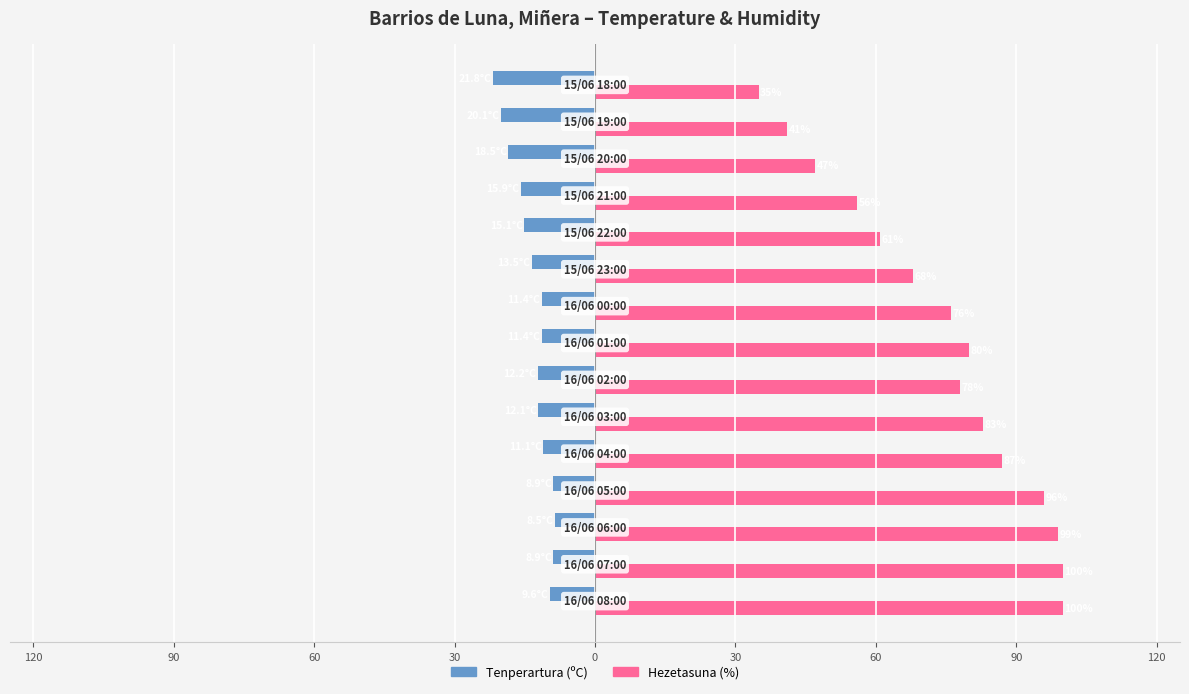

What are all the series names shown in the legend?

Tenperartura (ºC), Hezetasuna (%)